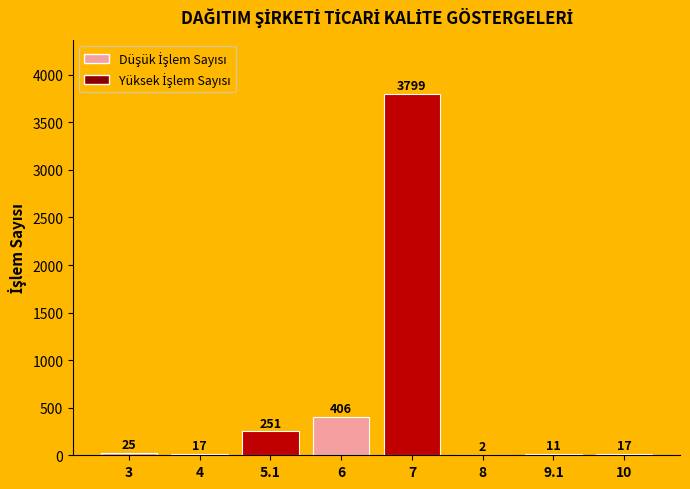

At which label is the value closest to 1900?

6